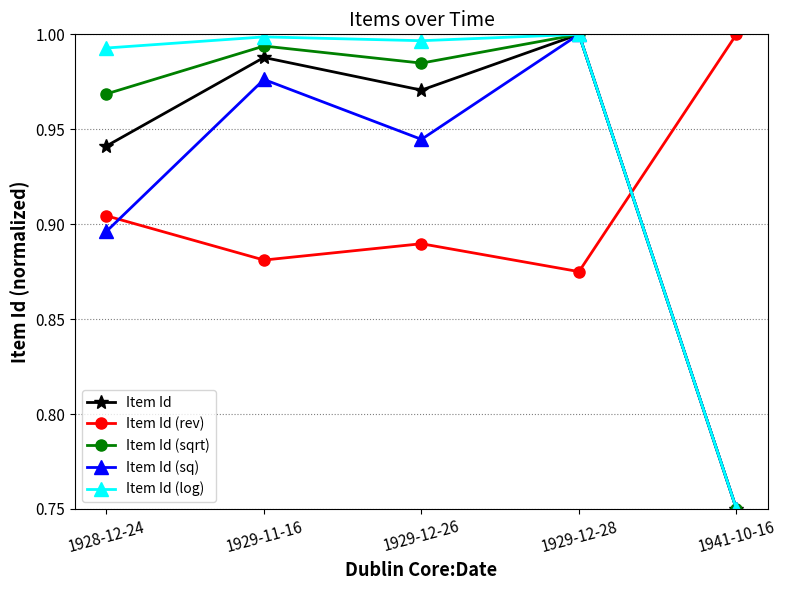

True or false: Item Id (log) has a value of 1.0 at 1929-12-28.

True